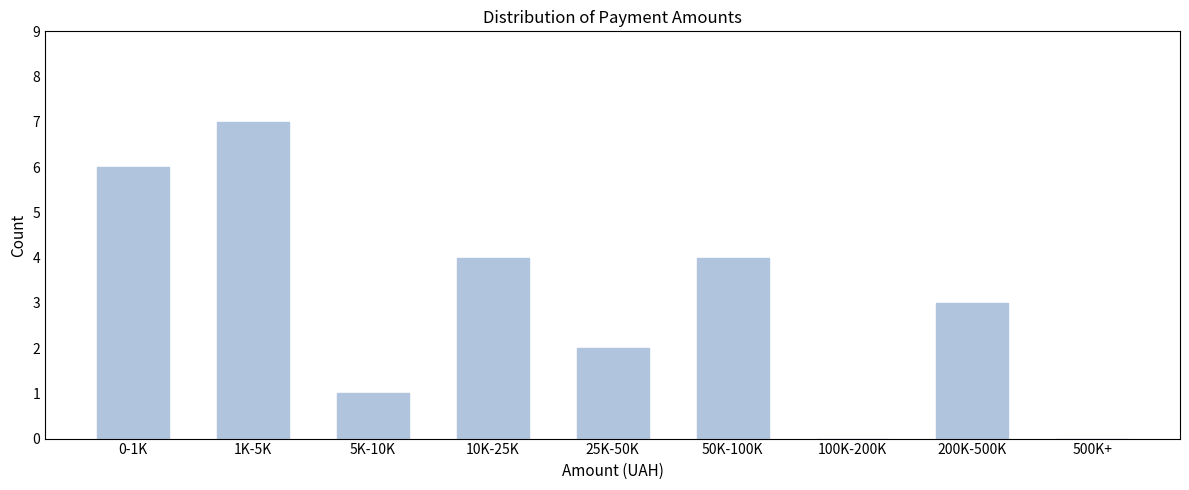

Reading left to right, list all the values displayed in this chart.

0-1K=6	1K-5K=7	5K-10K=1	10K-25K=4	25K-50K=2	50K-100K=4	100K-200K=0	200K-500K=3	500K+=0